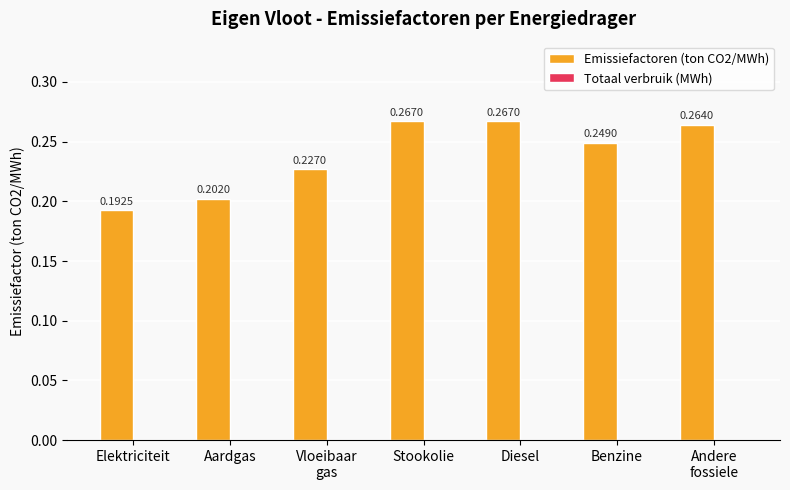

Which has a higher value, Aardgas or Diesel?

Diesel